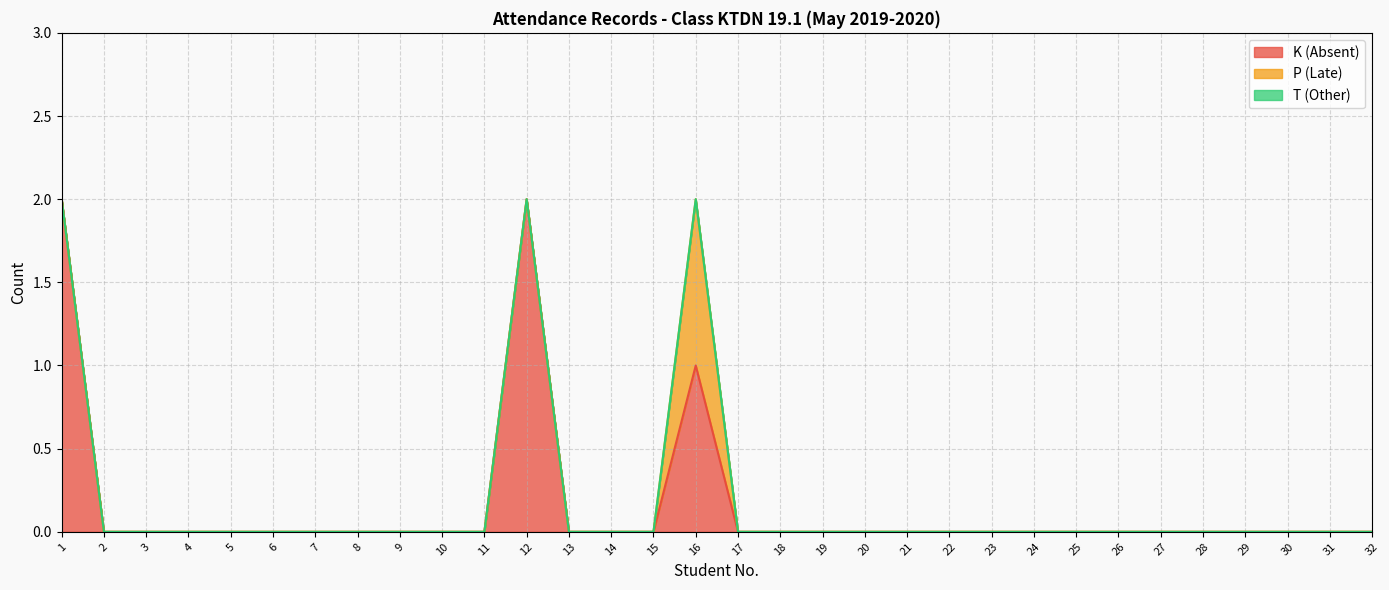

List the series in order of their overall mean, lowest first.

T (Other), P (Late), K (Absent)